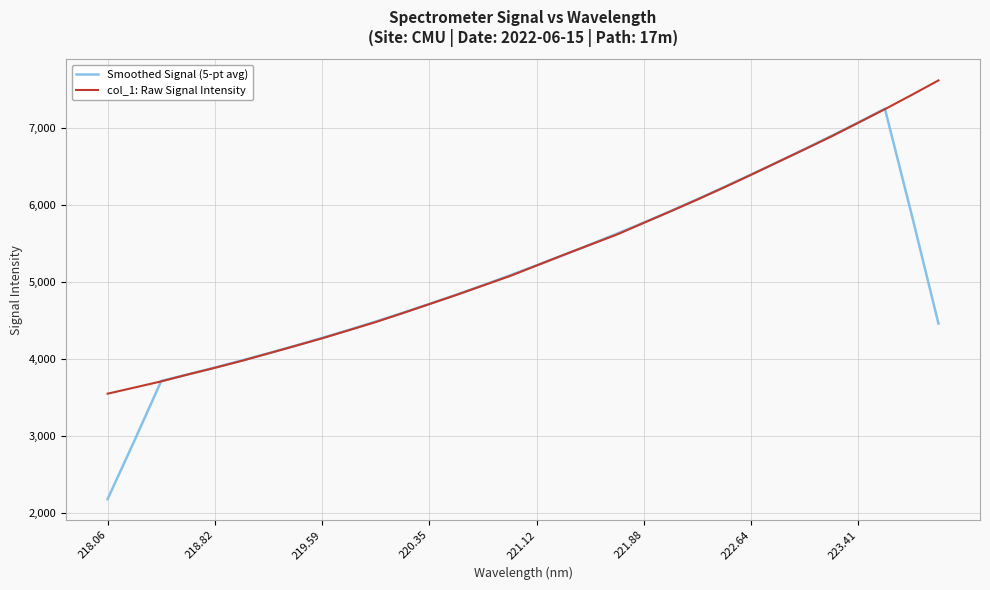

What is the average value of the col_1: Raw Signal Intensity series?

5299.0